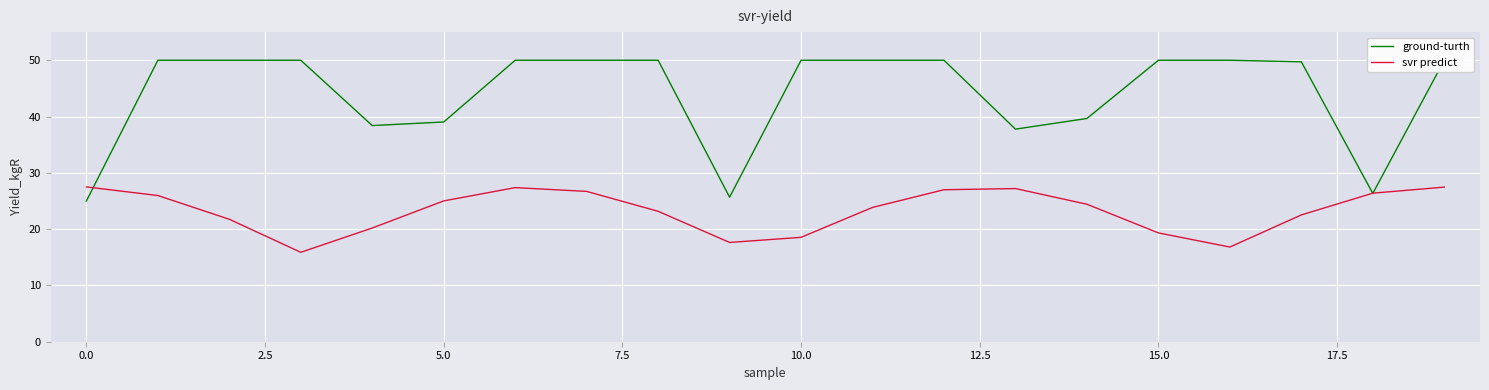

The svr predict series shows 16.8 at 16. True or false?

True